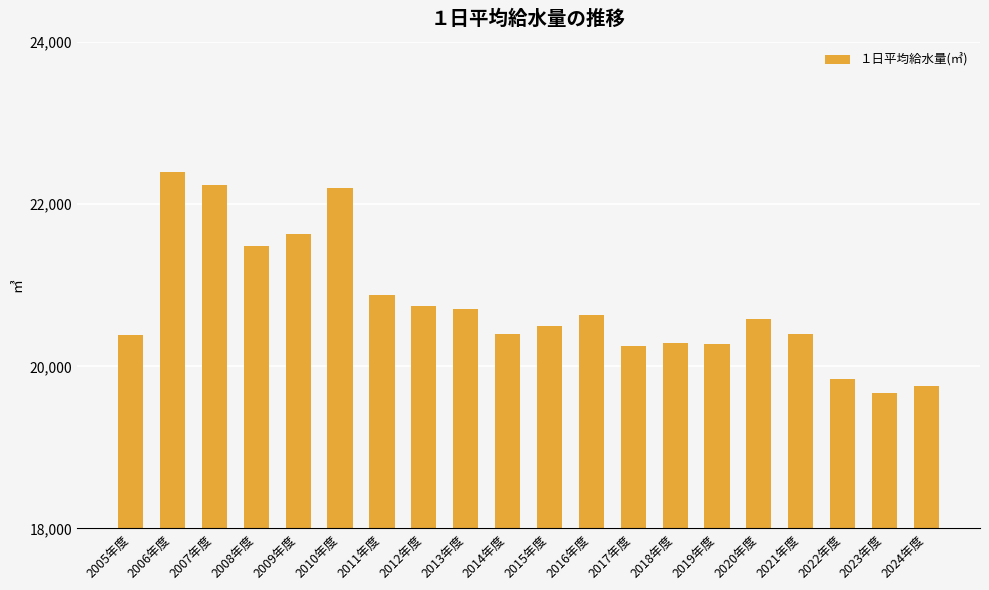

What is the difference between the second highest and second lowest values?

2474